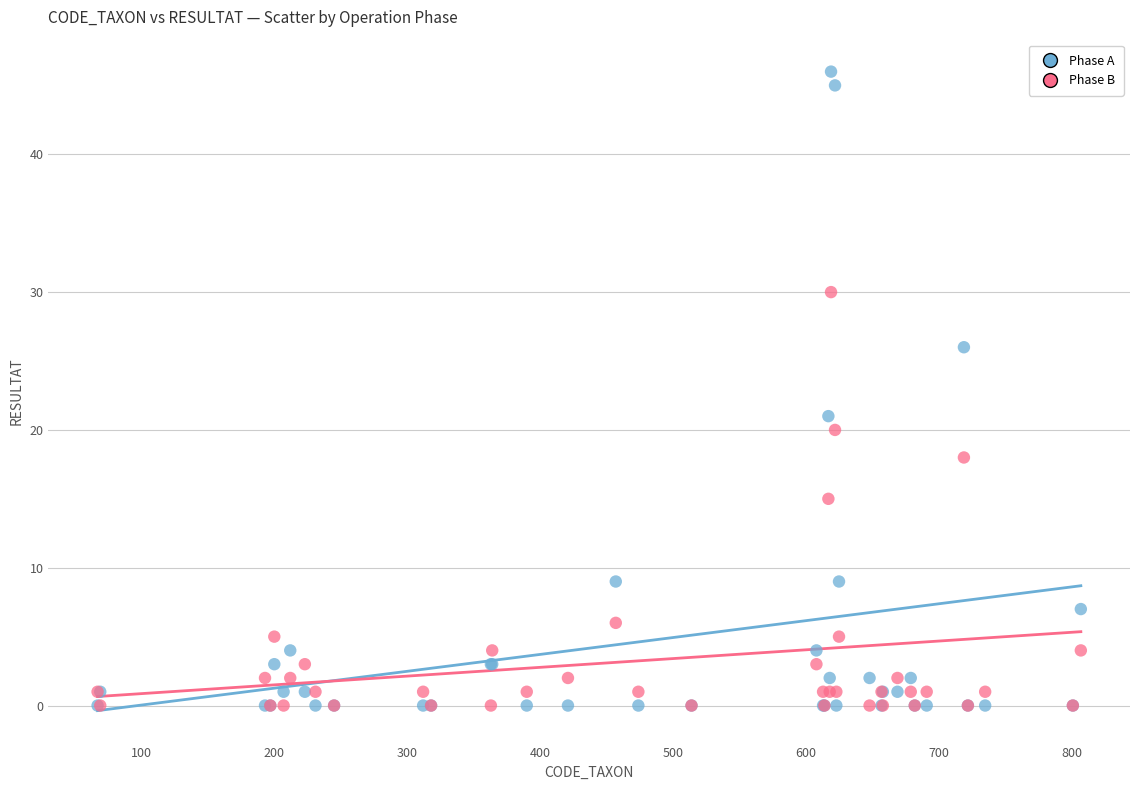

In the Phase A series, what Y value is closest to 23?

21